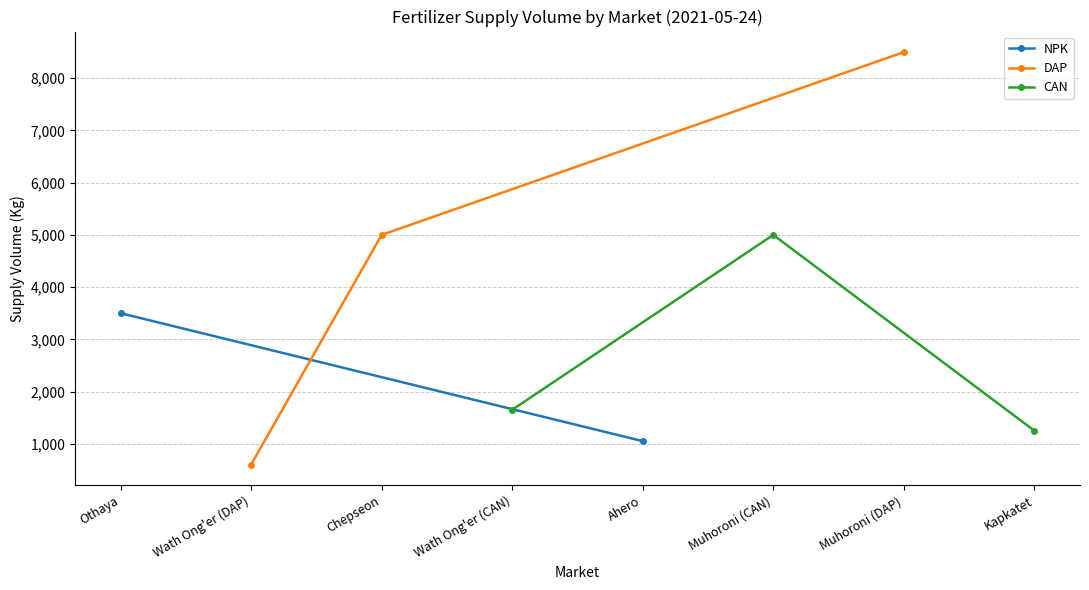

Which series has the largest total across all categories?

DAP